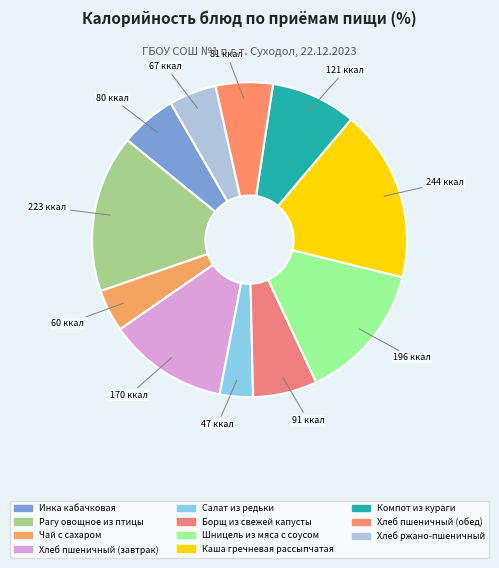

Count the number of slices in the pie.

11